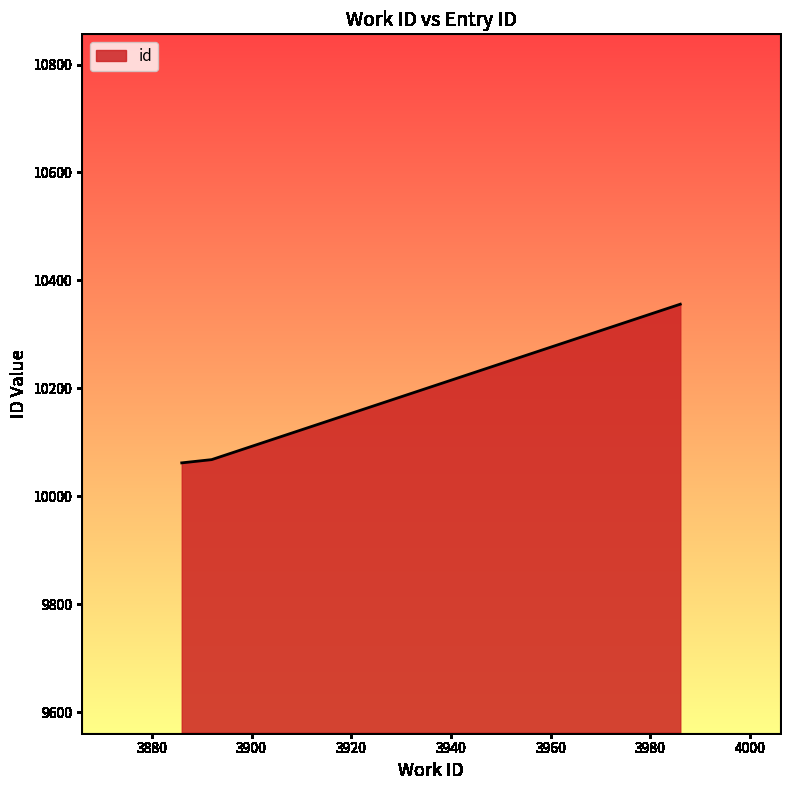

What is the average value?

10162